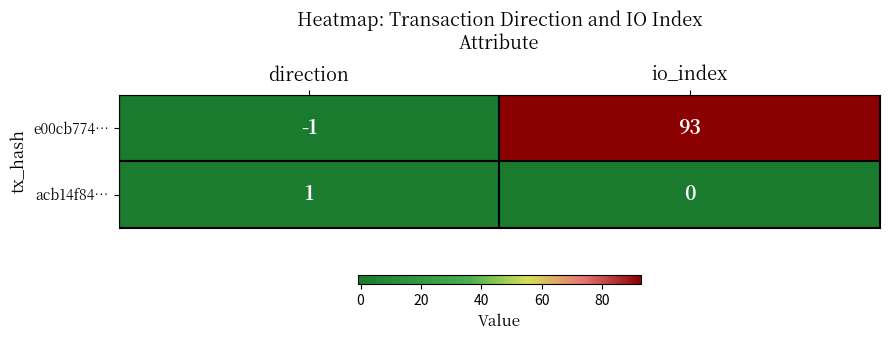

Is it true that e00cb774… equals 93 at io_index?

True